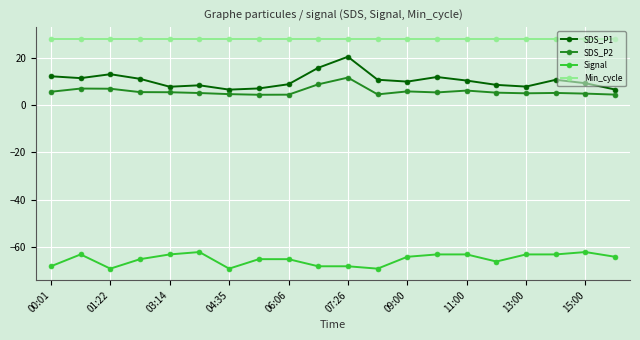

What are all the series names shown in the legend?

SDS_P1, SDS_P2, Signal, Min_cycle